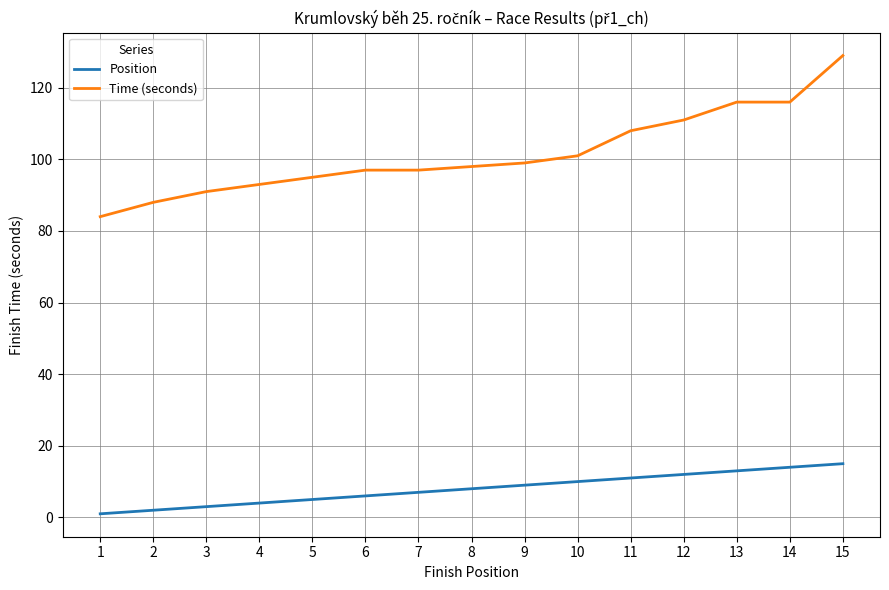

Rank the series at 11 from lowest to highest value.

Position, Time (seconds)